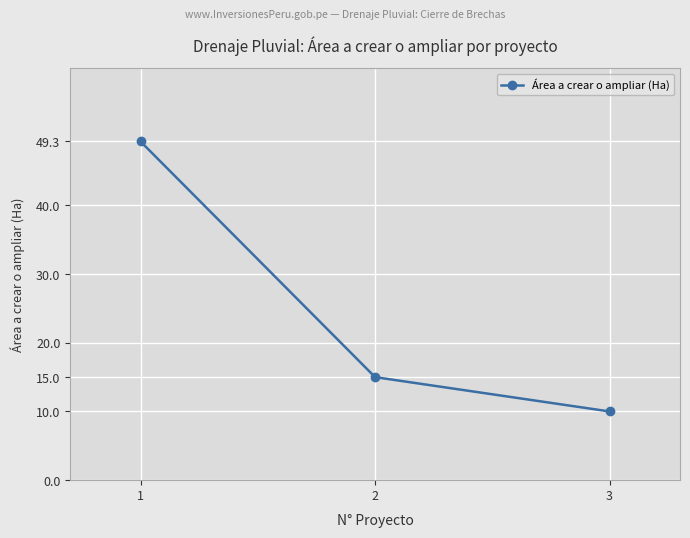

What is the sum of all values?

74.3